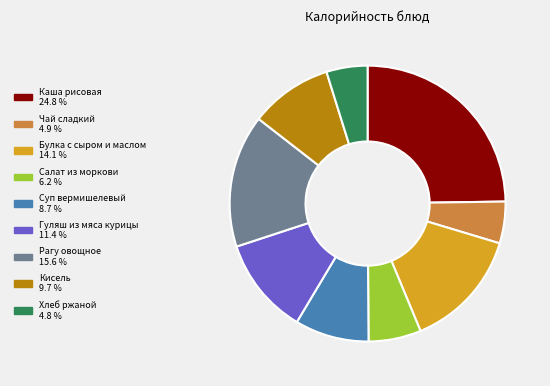

Is the sum of Рагу овощное and Гуляш из мяса курицы greater than half?

No